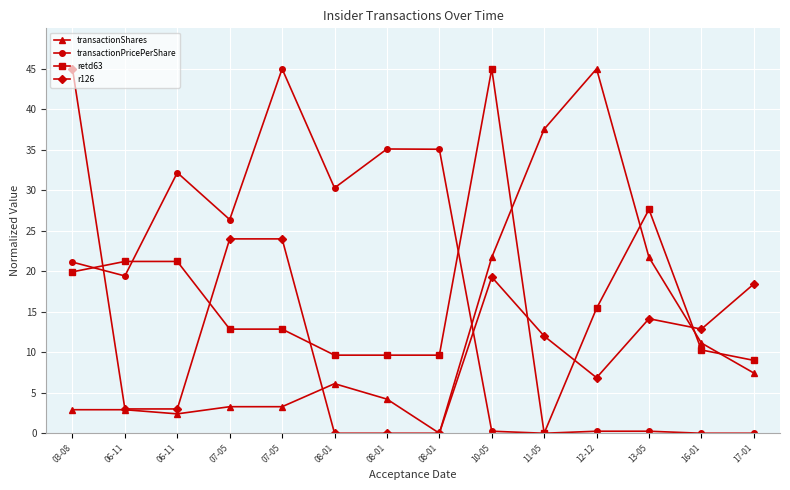

Which series has the largest total across all categories?

transactionPricePerShare